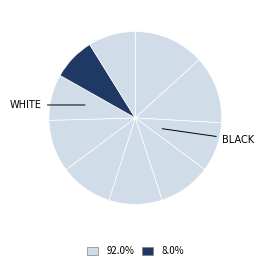

How many slices are in this pie chart?

10